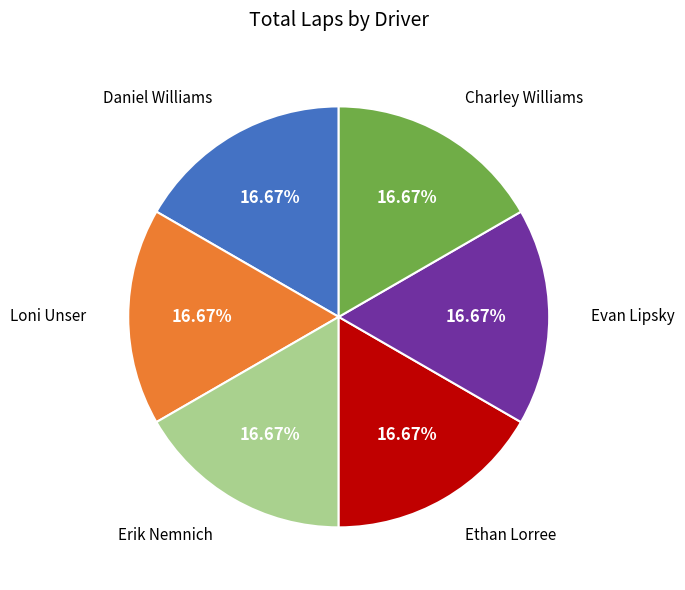

Count the number of slices in the pie.

6